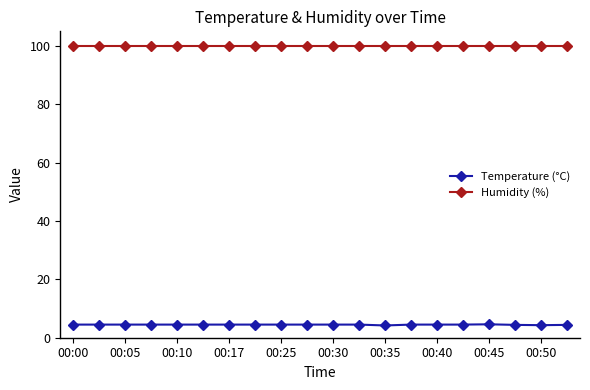

How many lines are shown in the chart?

2